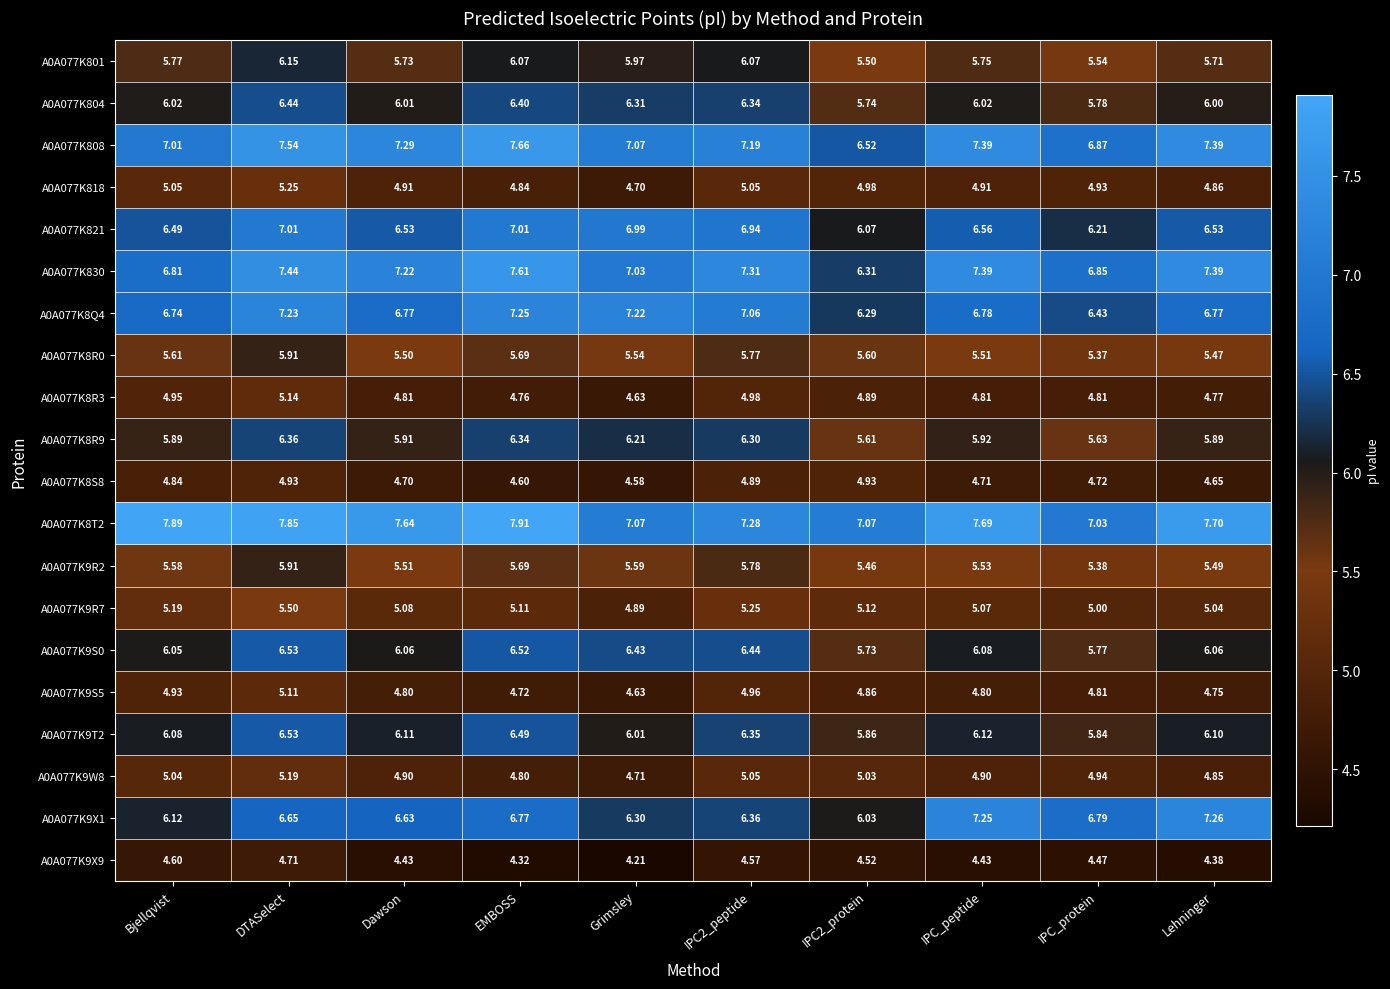

How many data points in A0A077K9S0 are less than 6?

2